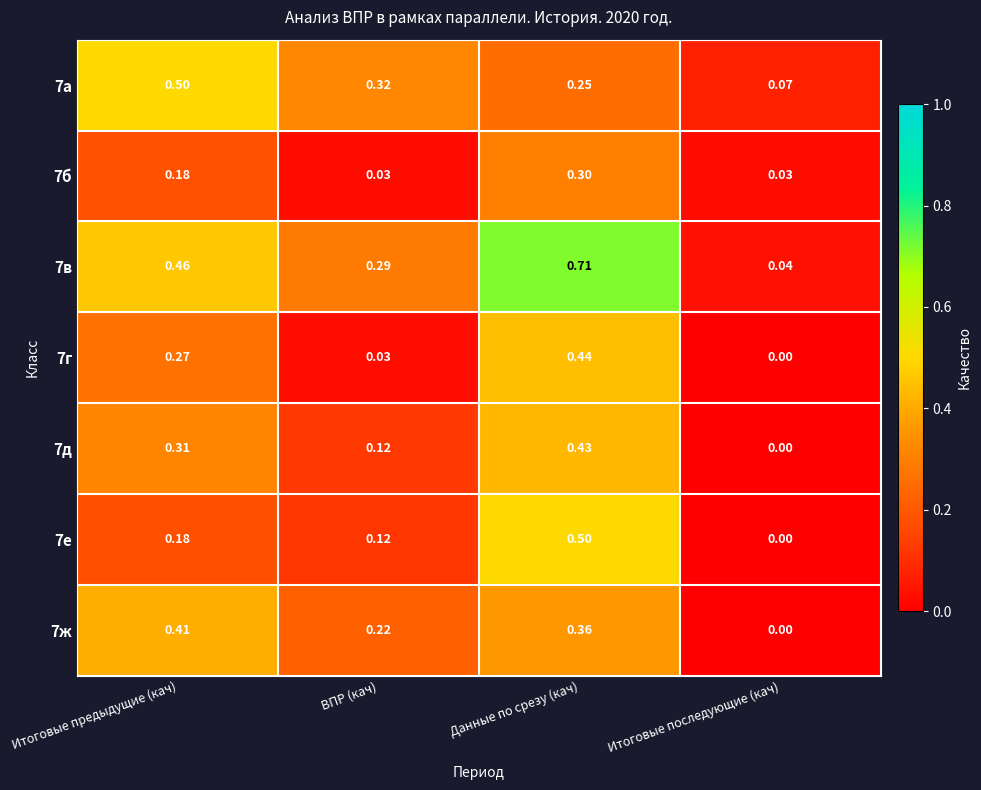

Rank the categories by 7в value from highest to lowest.

Данные по срезу (кач), Итоговые предыдущие (кач), ВПР (кач), Итоговые последующие (кач)